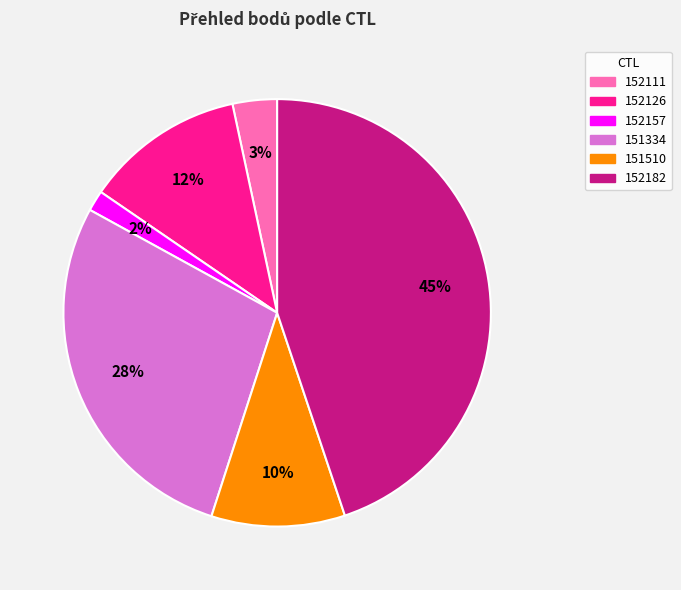

How many slices are in this pie chart?

6